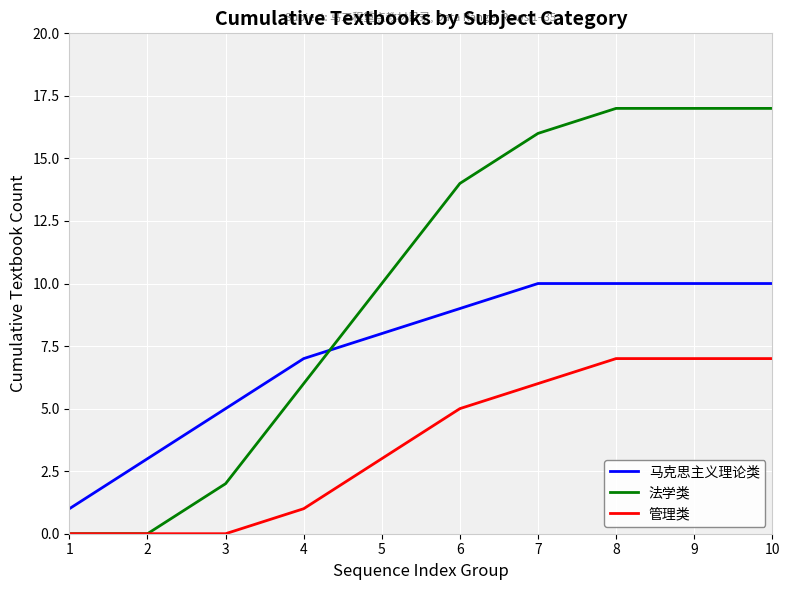

How many lines are shown in the chart?

3